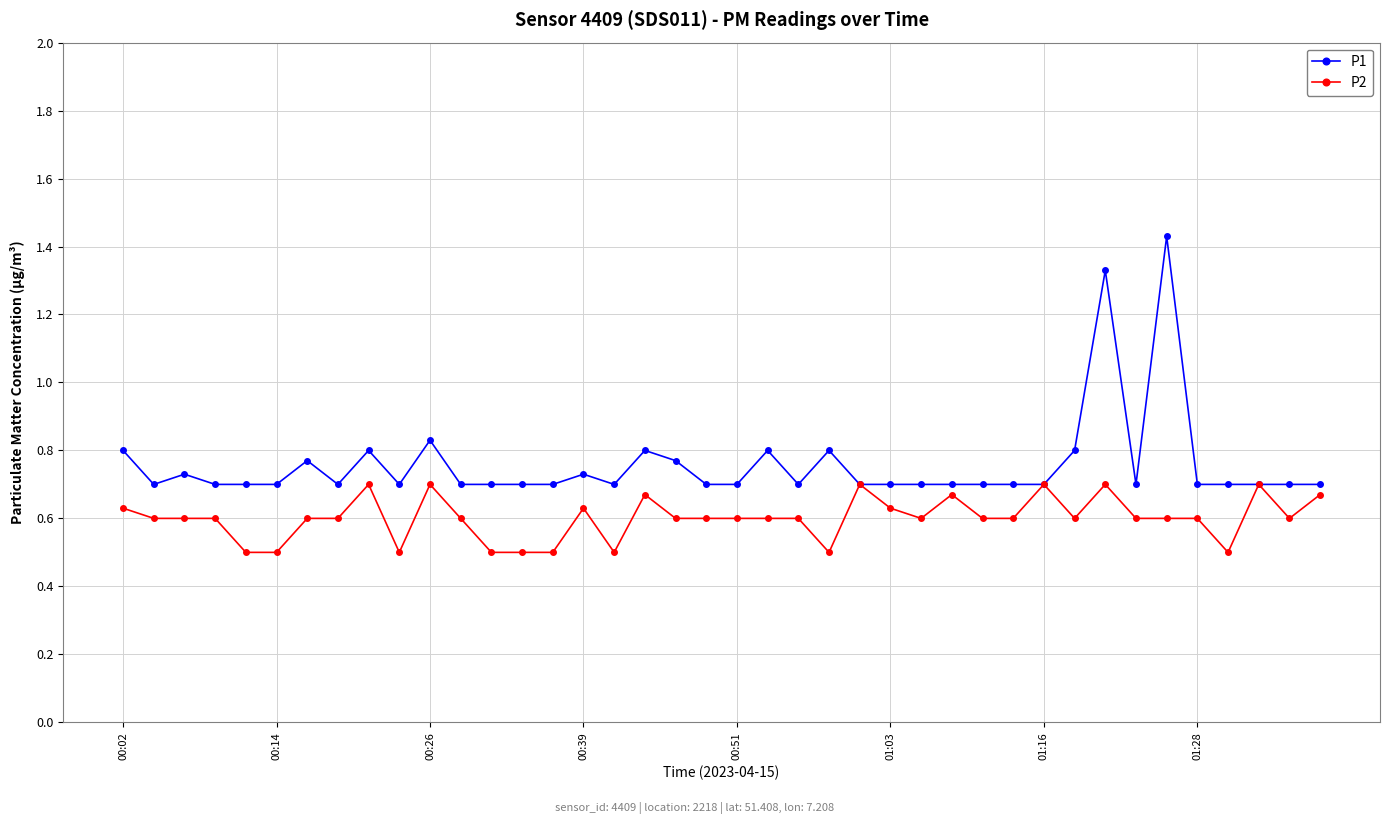

At how many categories does at least one series exceed 0?

40